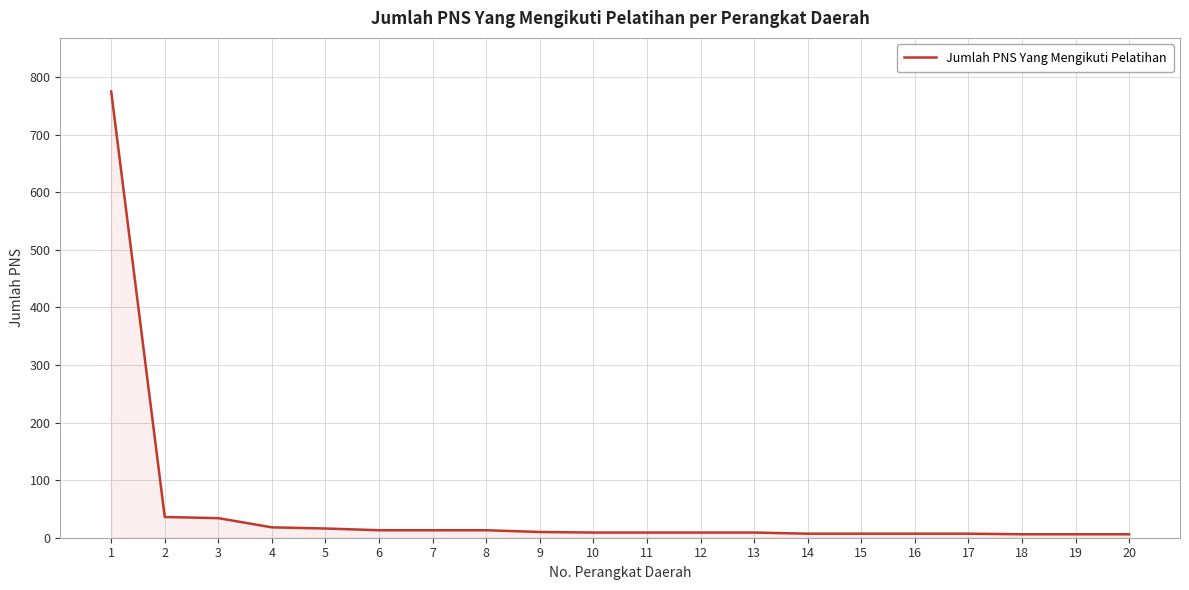

How many lines are shown in the chart?

1